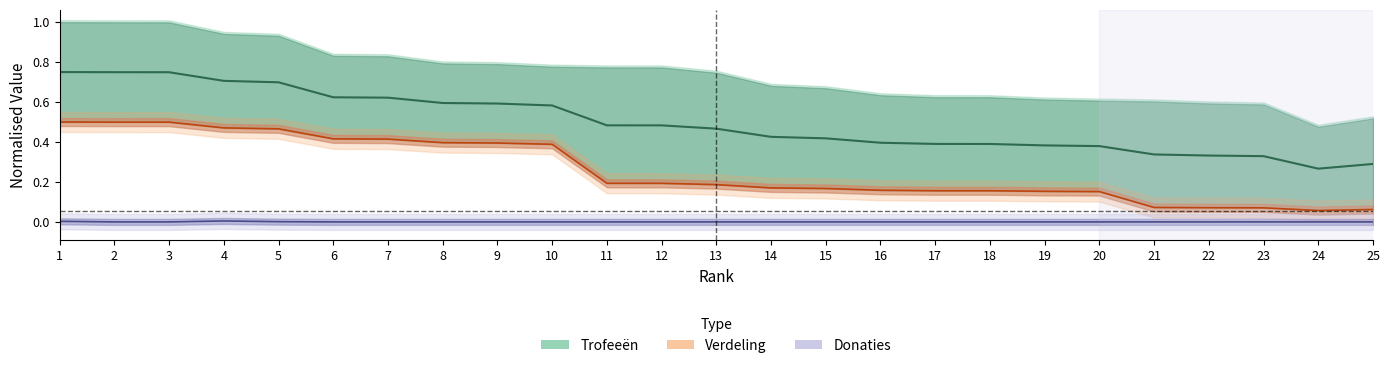

What is the total value across all series at 23?

0.4